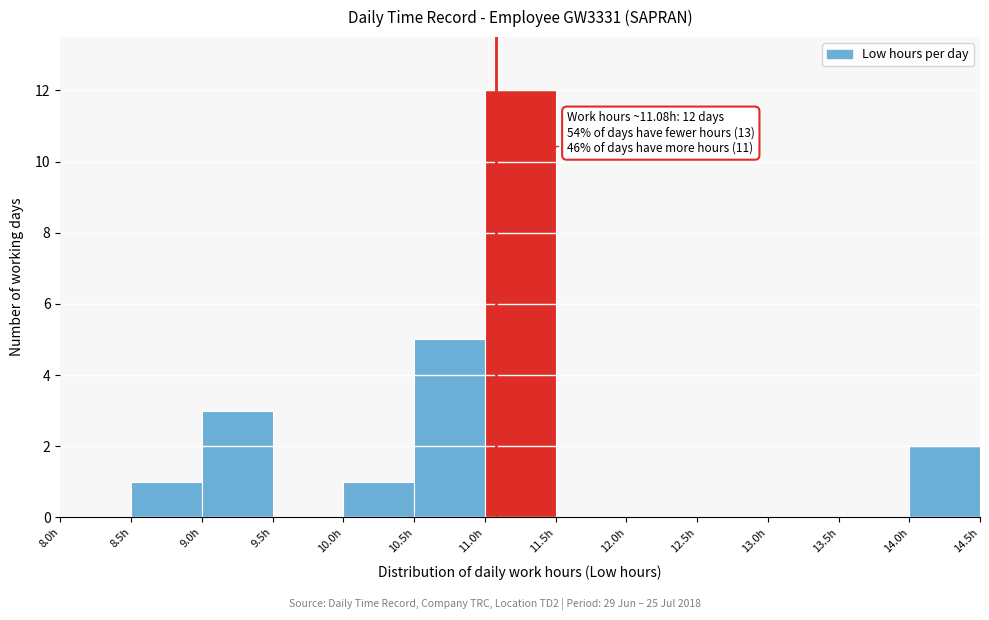

Over which range of the x-axis is the bar tallest?

11.0 to 11.5